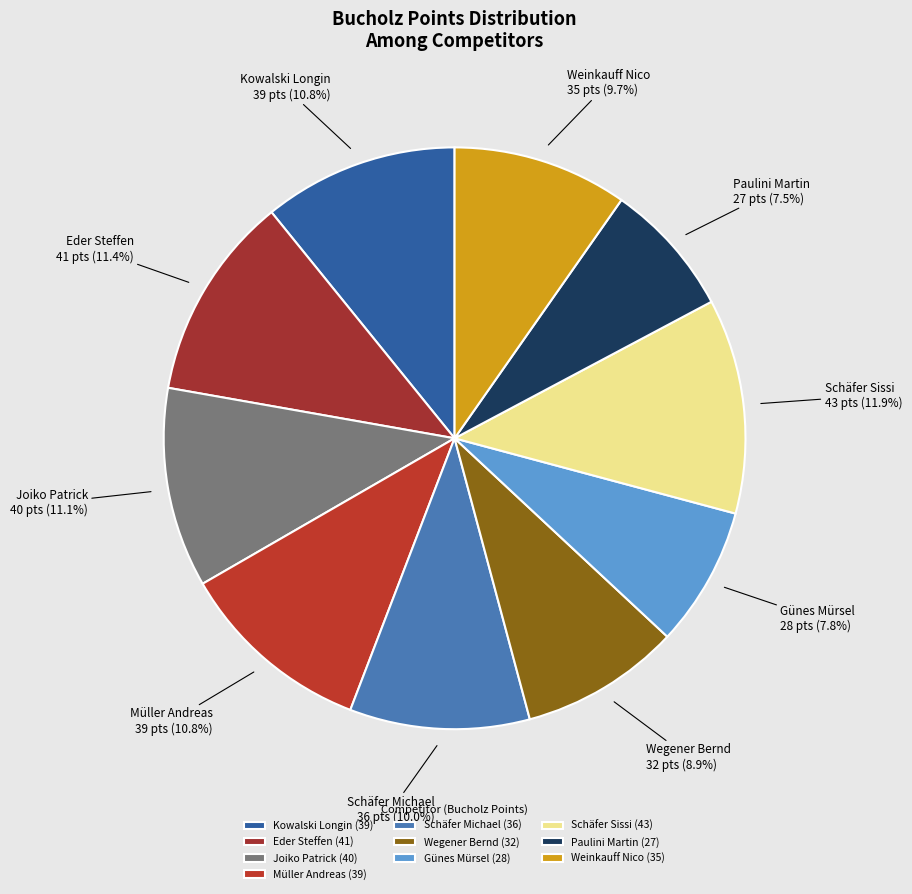

Between Weinkauff Nico and Schäfer Sissi, which is larger?

Schäfer Sissi